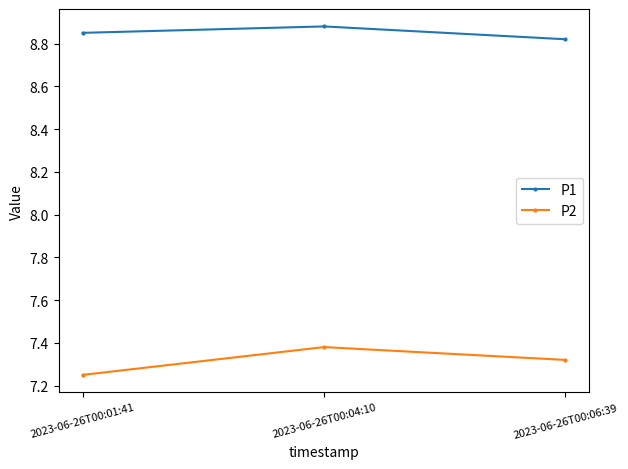

The value of P1 at 2023-06-26T00:06:39 is 2.5. True or false?

False